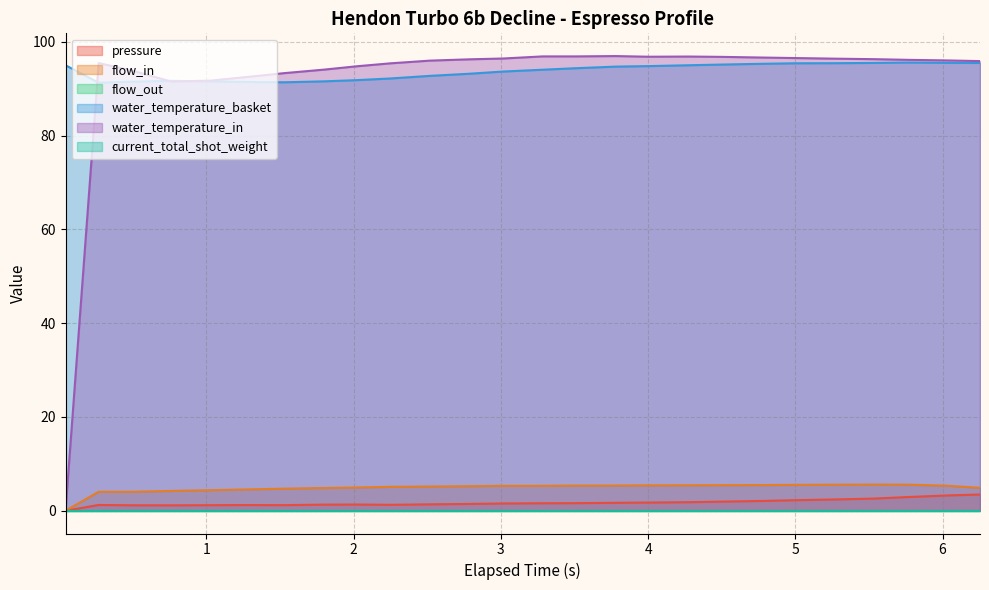

What is the sum of all flow_in values?

127.0